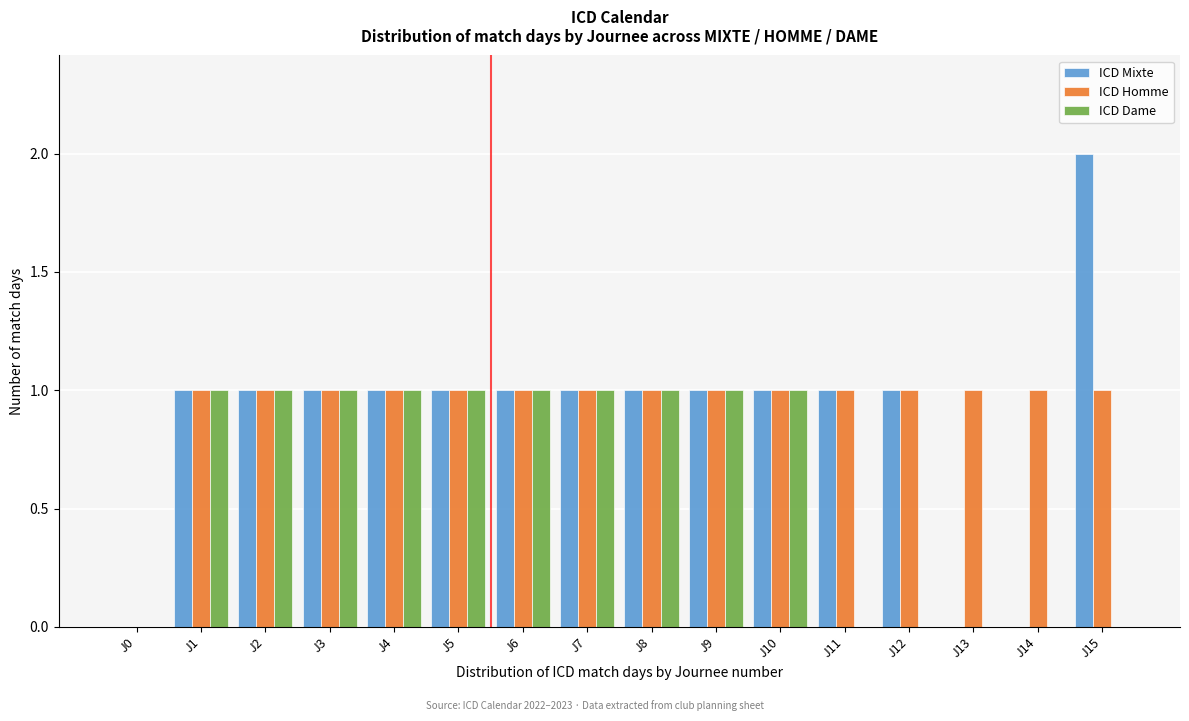

True or false: ICD Dame has a value of 0 at J12.

True